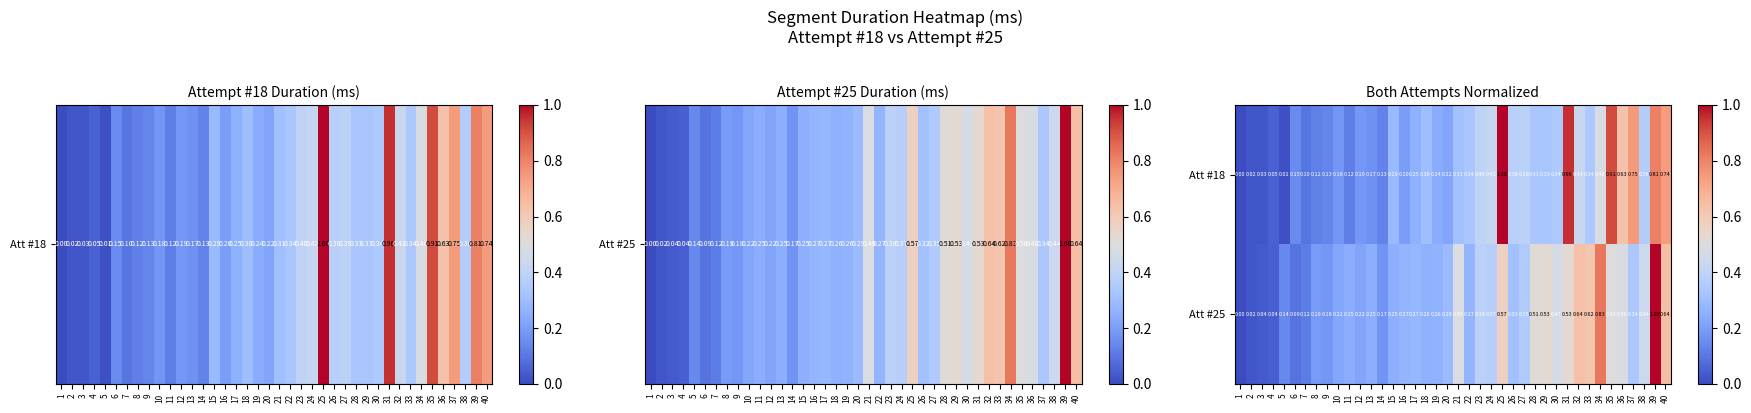

Is the value of Att #25 at 5 greater than the value of Att #18 at 36?

No